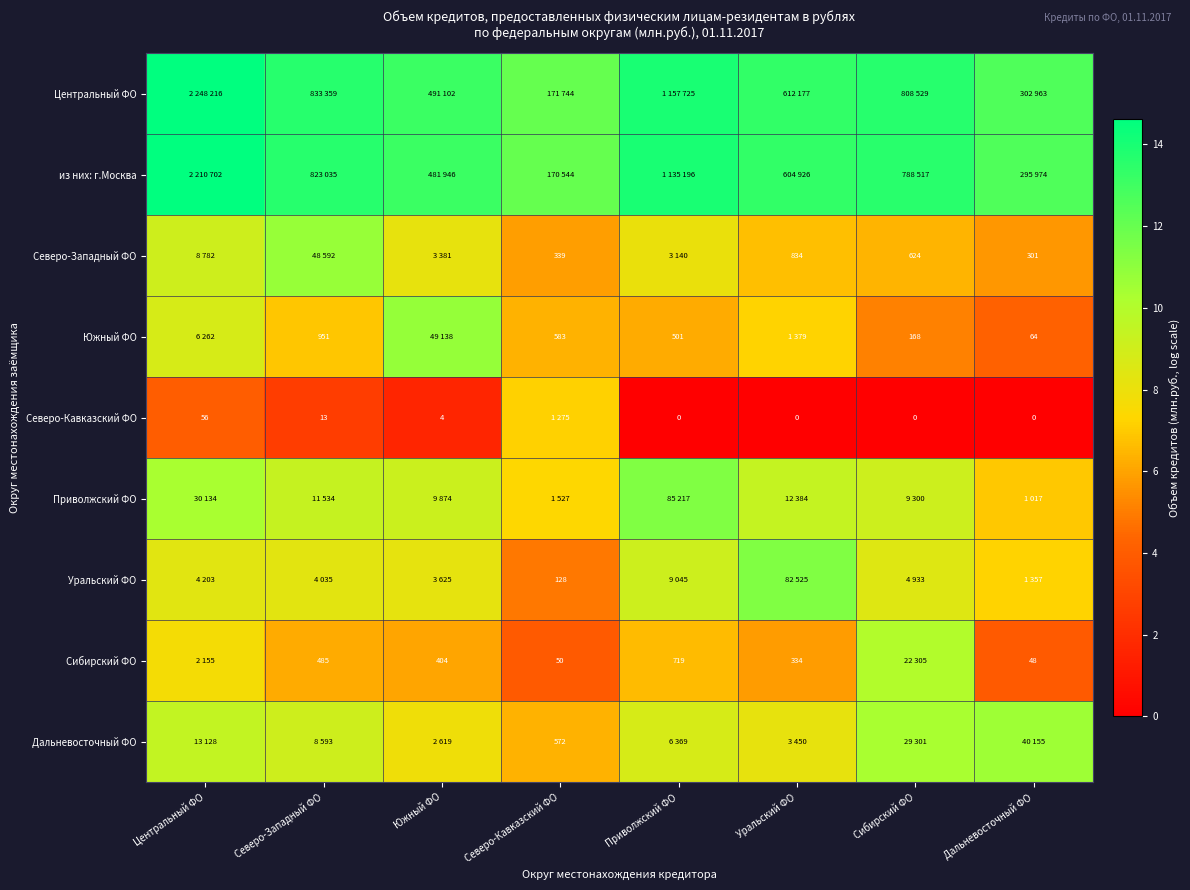

Which series has the largest total across all categories?

Центральный ФО